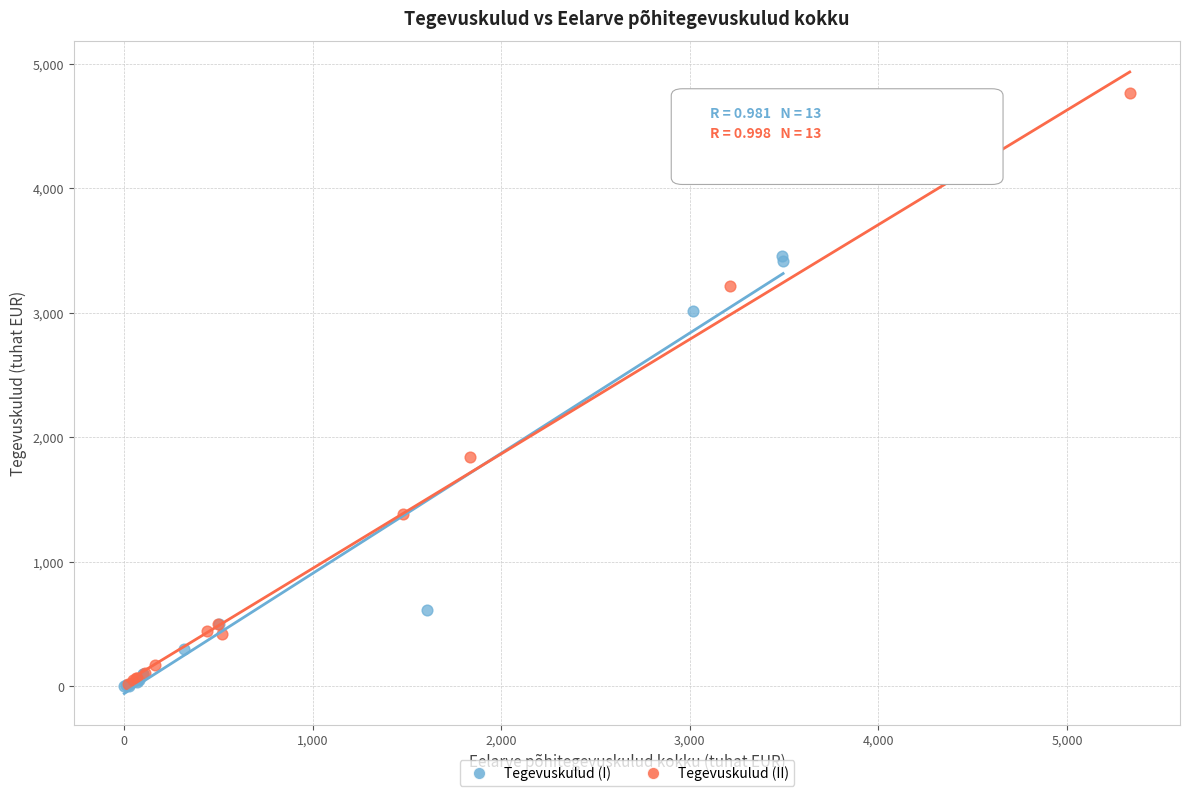

Which series has the widest spread of Y values?

Tegevuskulud (II)